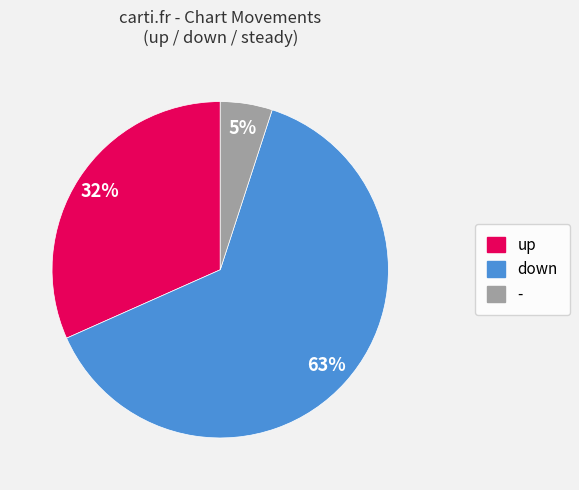

Which category has the biggest portion of the pie?

down